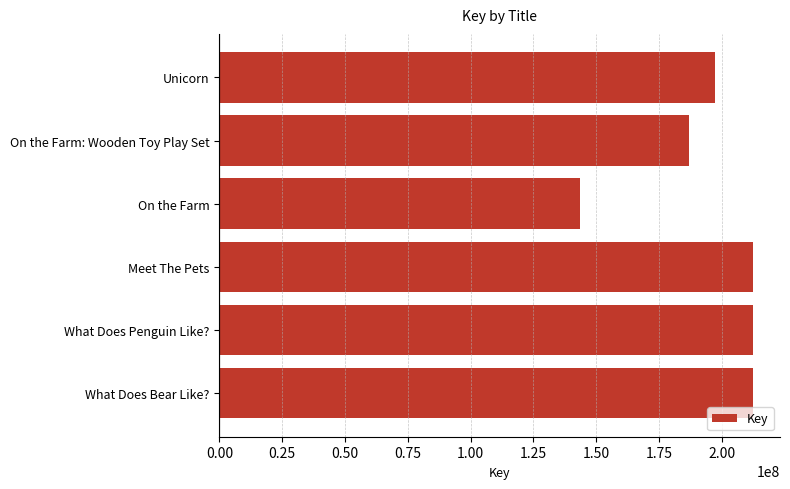

What is the label of the 5th bar from the bottom?

On the Farm: Wooden Toy Play Set